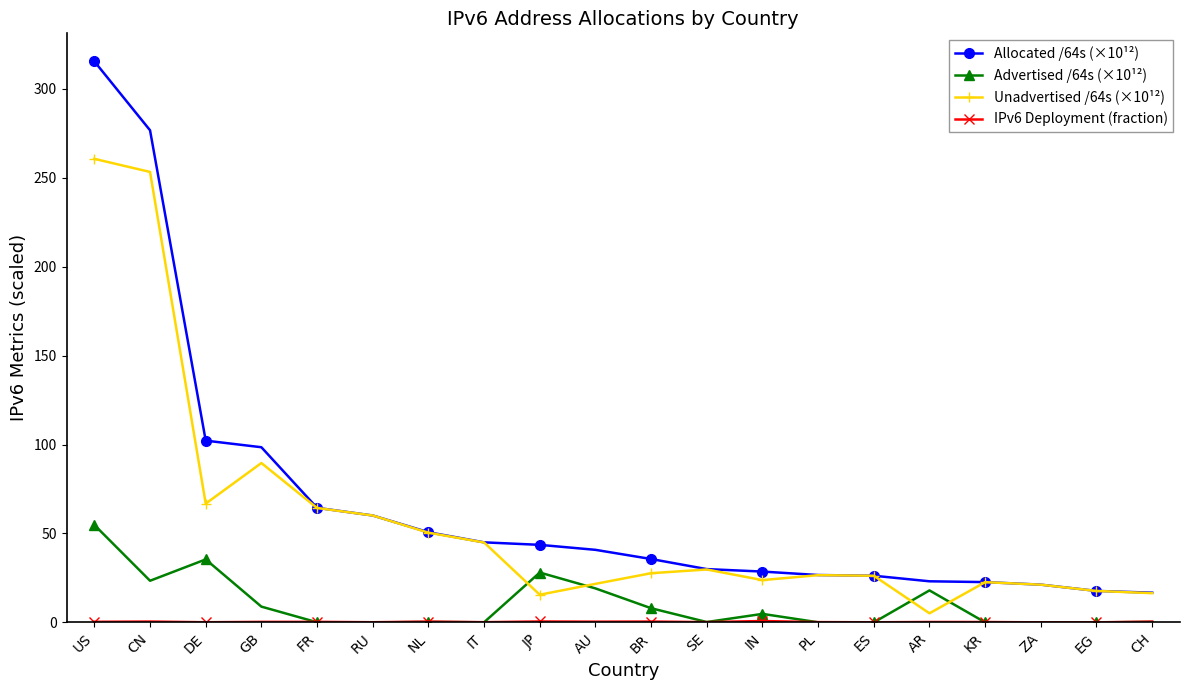

At which category is the sum across all series the highest?

US